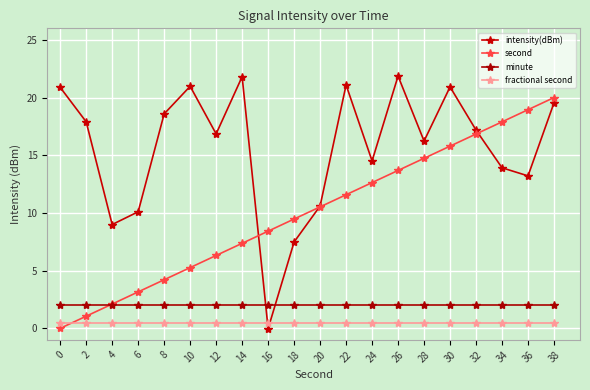

What is the value of the intensity(dBm) point at the 1st from the left?

20.9